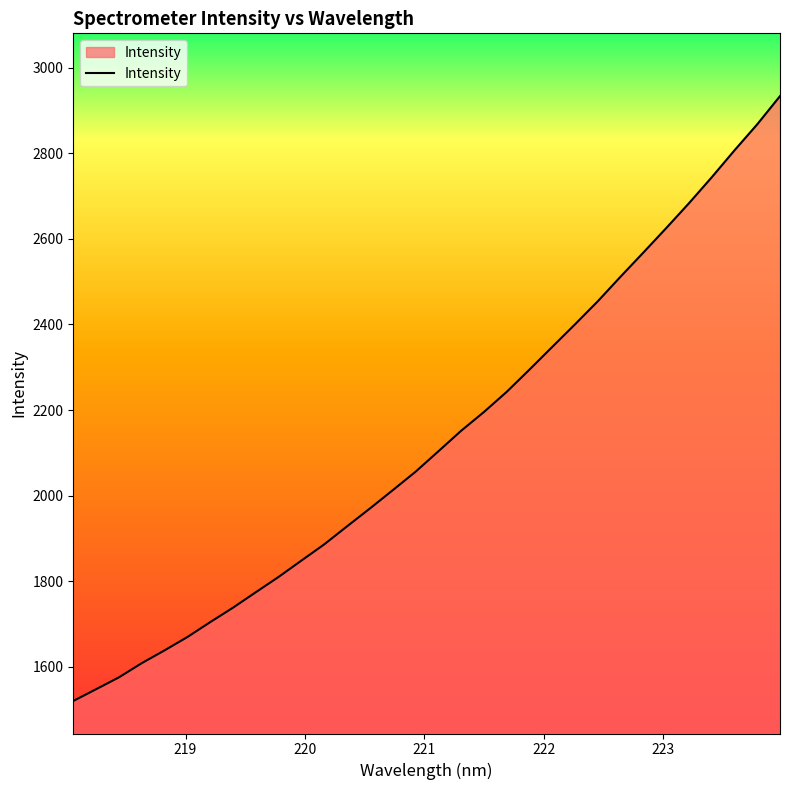

What is the greatest value displayed?

2933.5